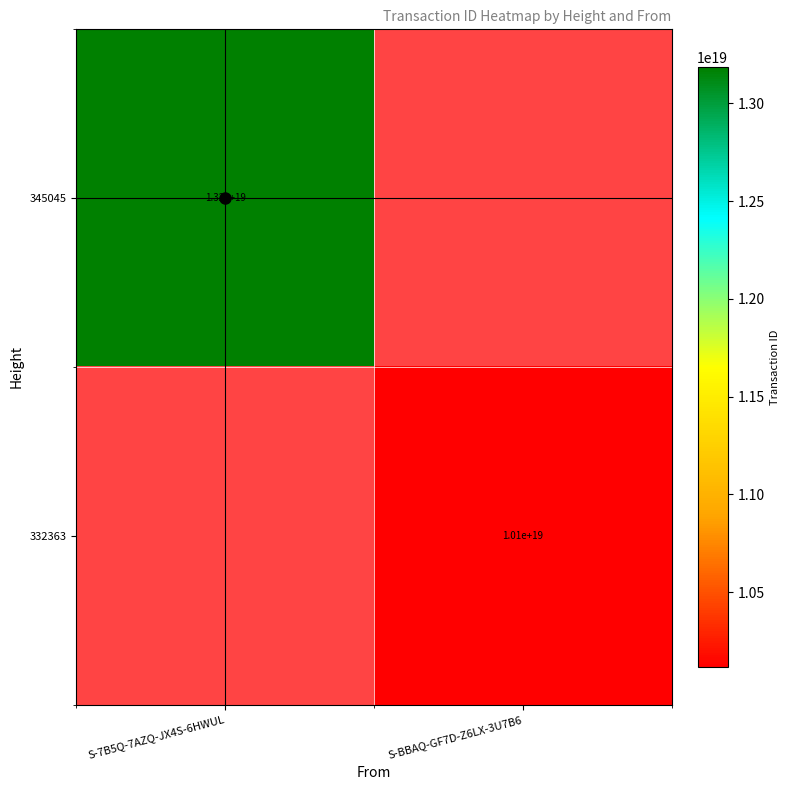

What is the highest value of the 345045 series?

13184710162621417472.0